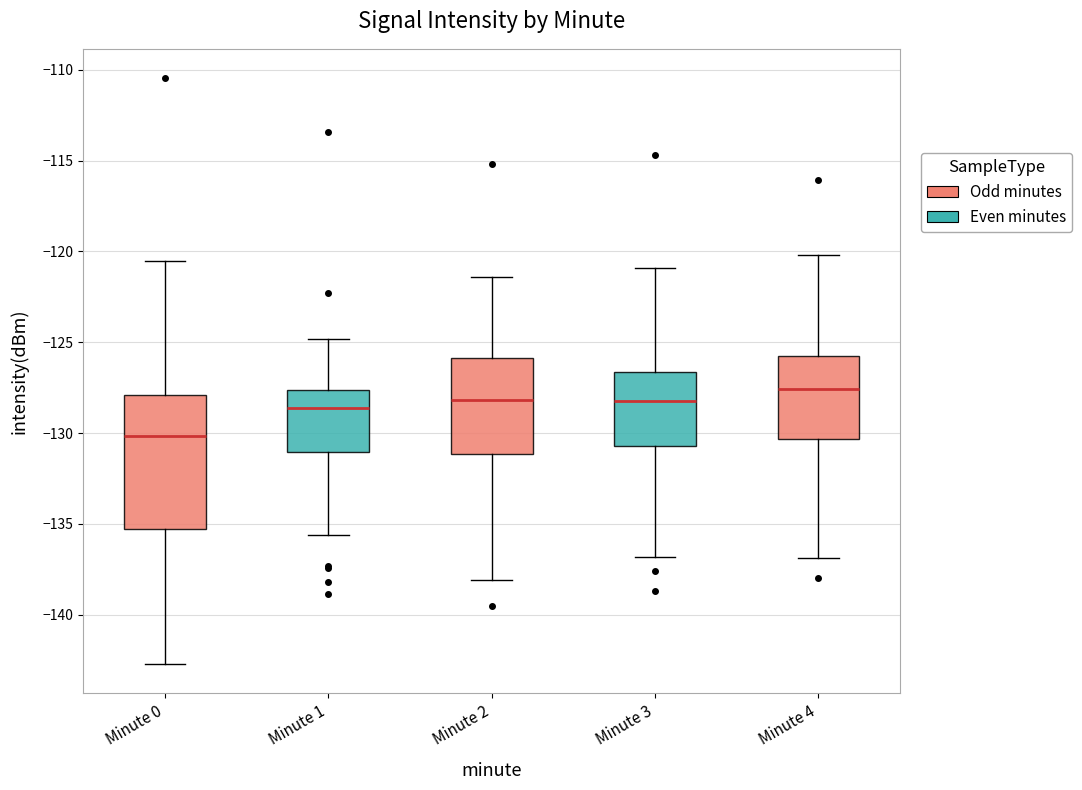

Where does the lower whisker of the box for Minute 1 end on the y-axis? The values are not printed on the chart, so give them approximately, as read against the axis.

-135.5